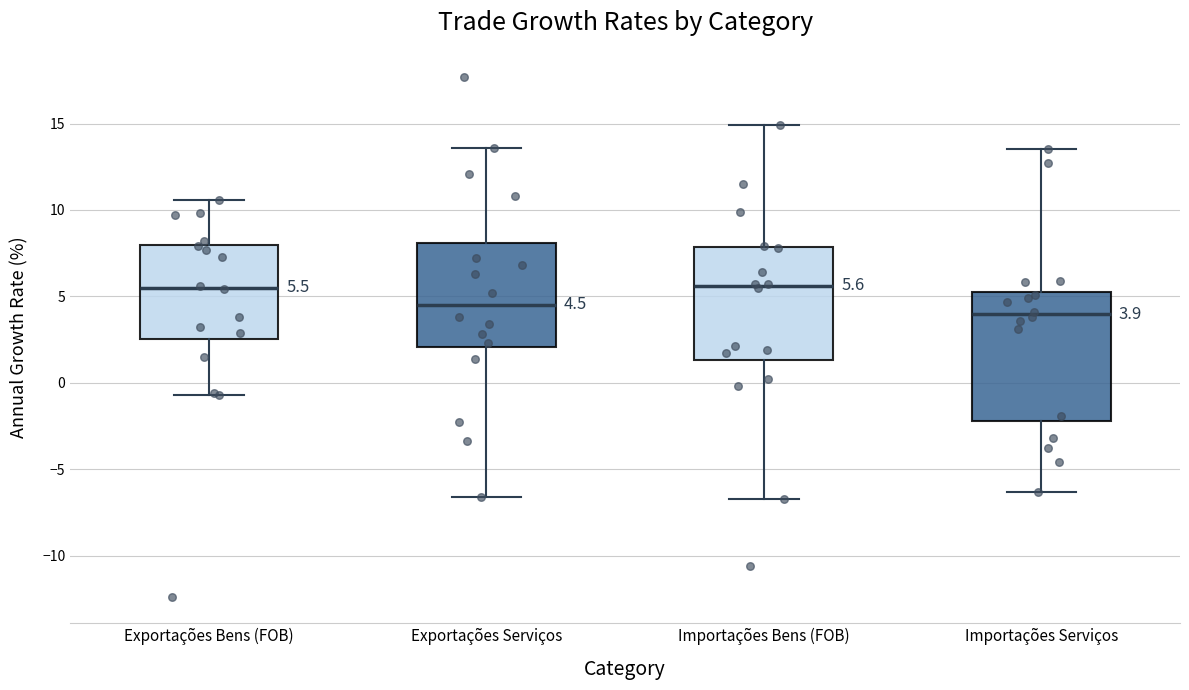

Which box is the tallest, from its lower edge to its upper edge?

Importações Serviços